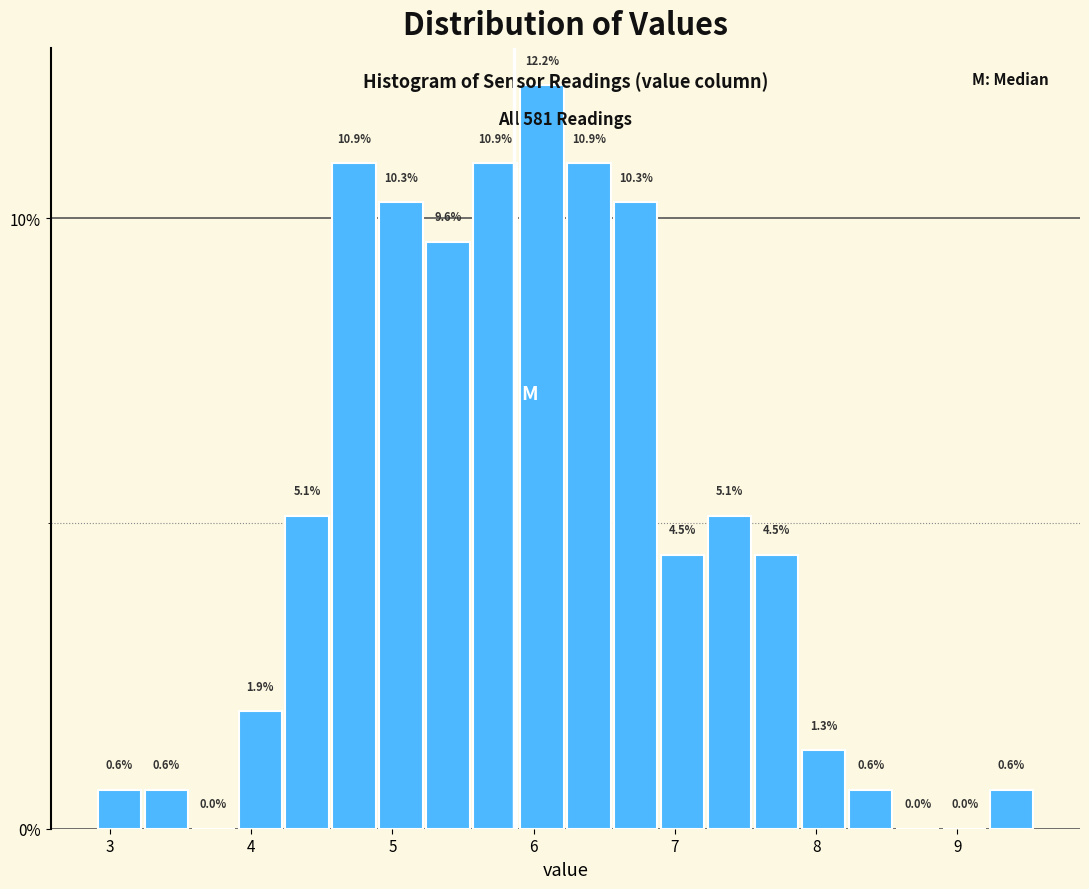

Around what value on the x-axis is the tallest bar? Give the approximate position of its centre, as read against the axis.

6.1